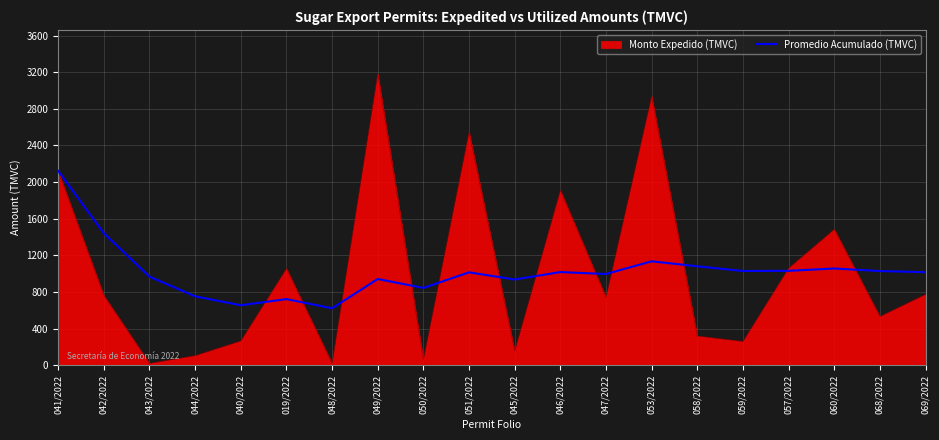

The value of Promedio Acumulado (TMVC) at 059/2022 is 1817.3. True or false?

False